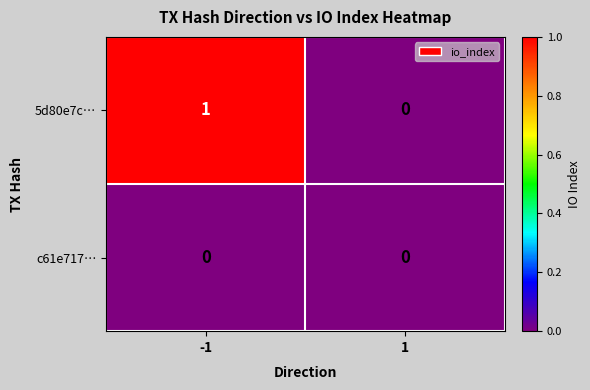

Reading right to left, extract all data points from this chart.

5d80e7c…: 0	1
c61e717…: 0	0